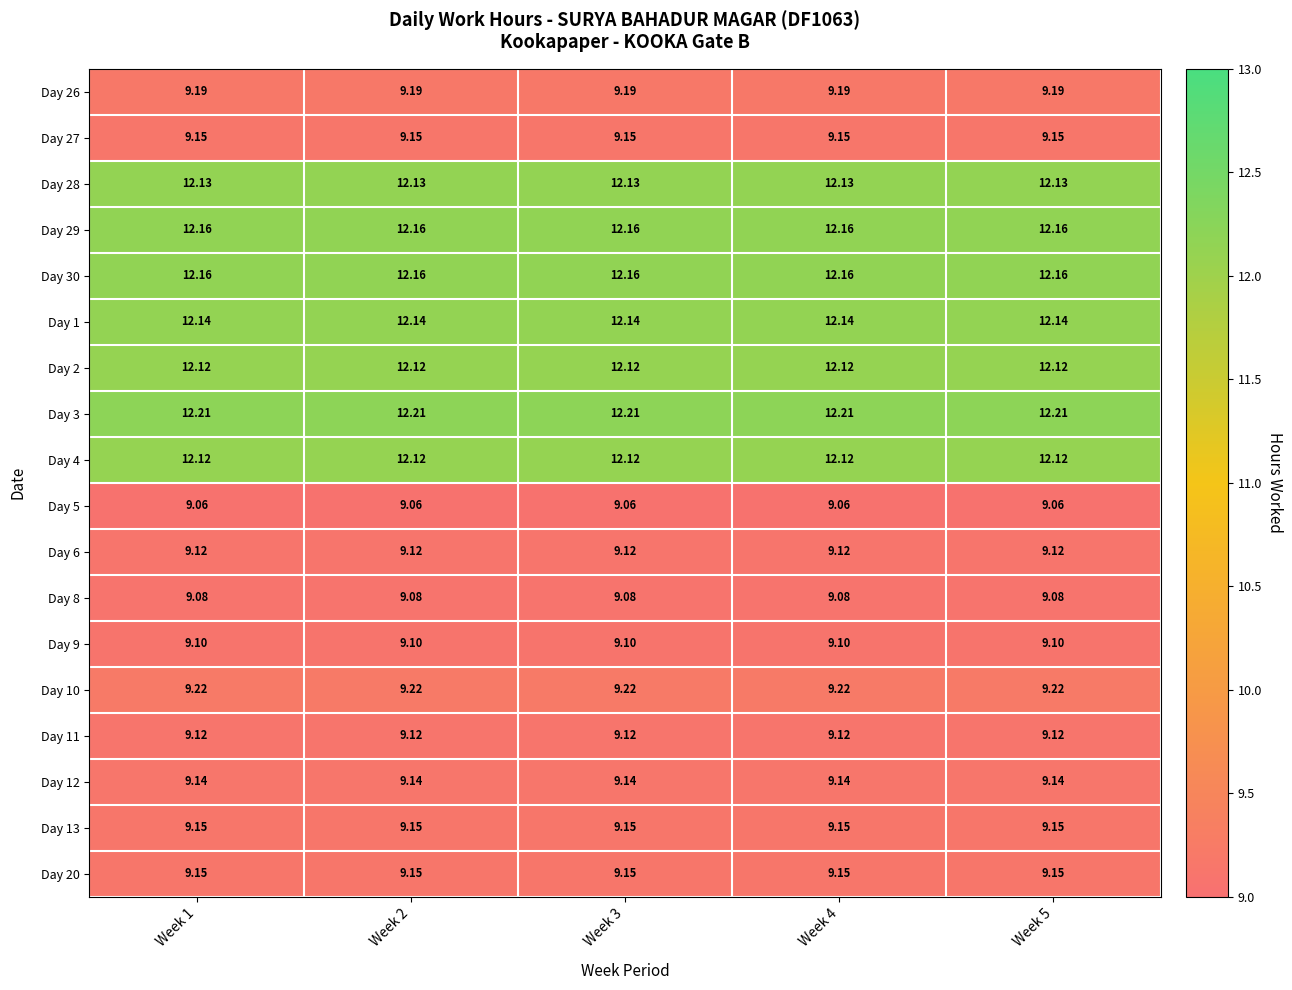

Which series has the largest total across all categories?

Day 3